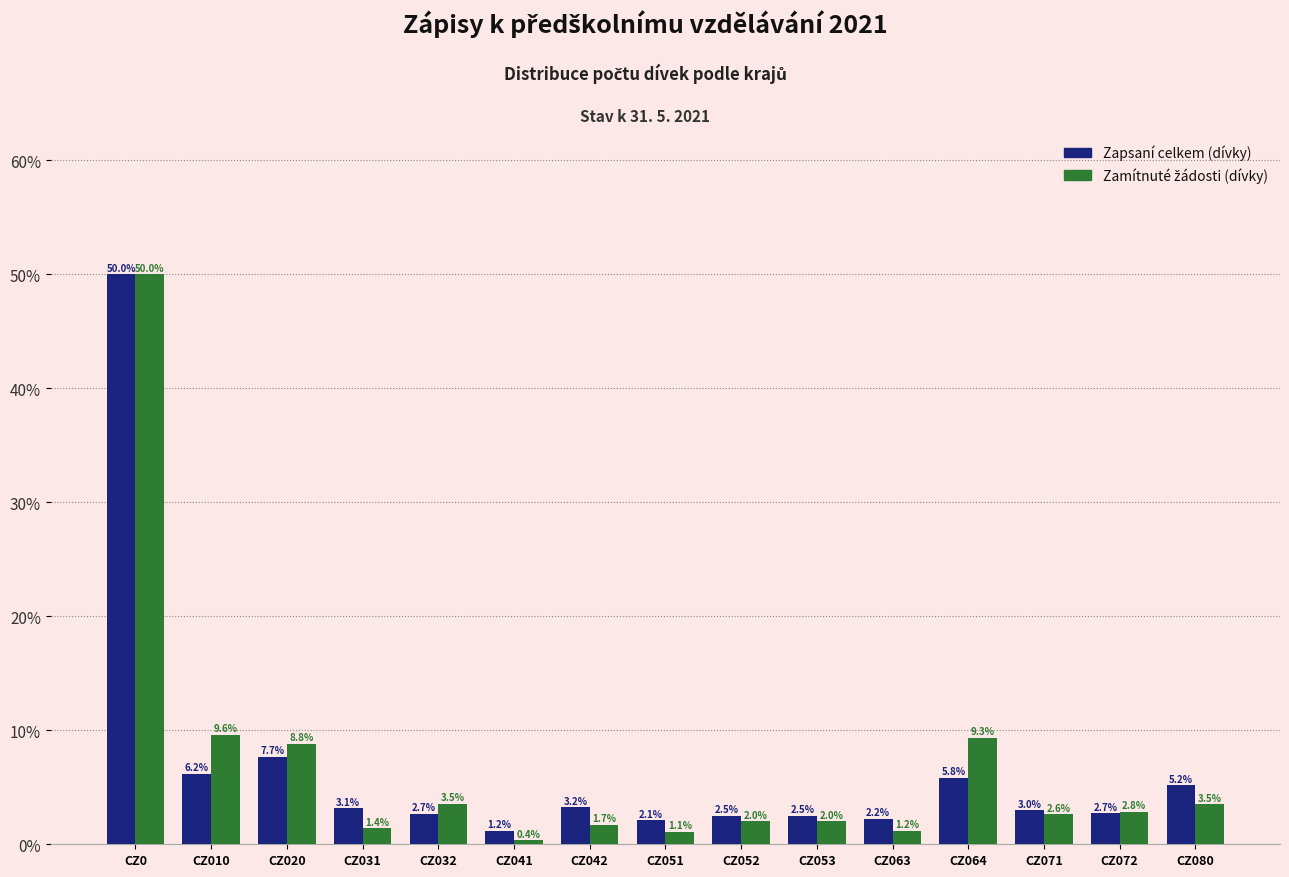

At which label does Zapsaní celkem (dívky) first exceed 2?

CZ0